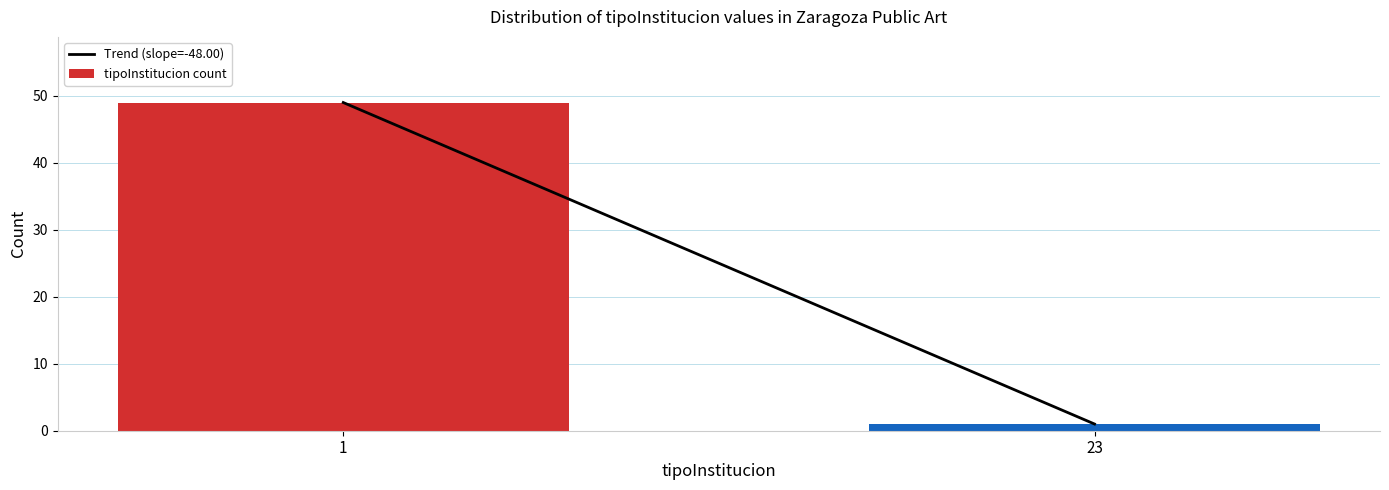

Reading left to right, list all the values displayed in this chart.

49	1